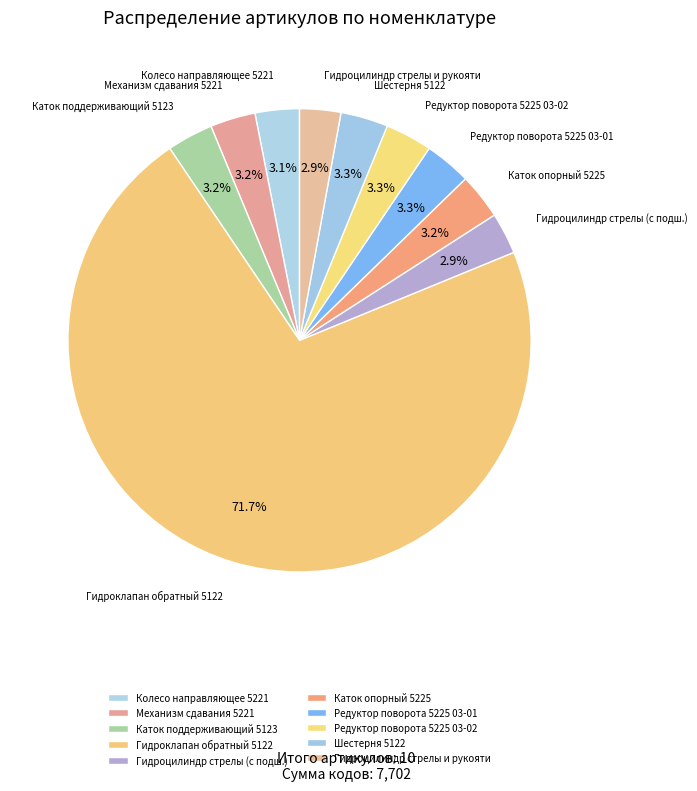

True or false: Механизм сдавания 5221 accounts for 10% of the total.

False